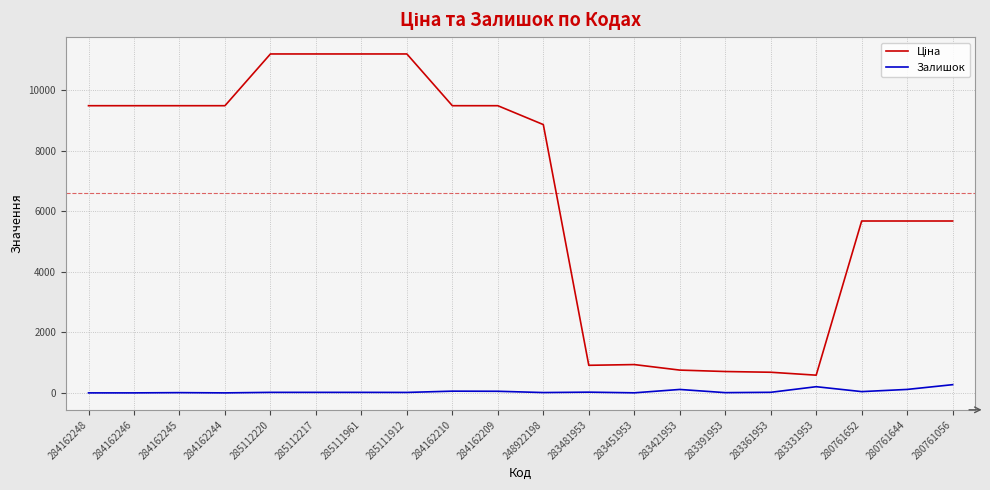

What is the greatest value displayed?

11188.2